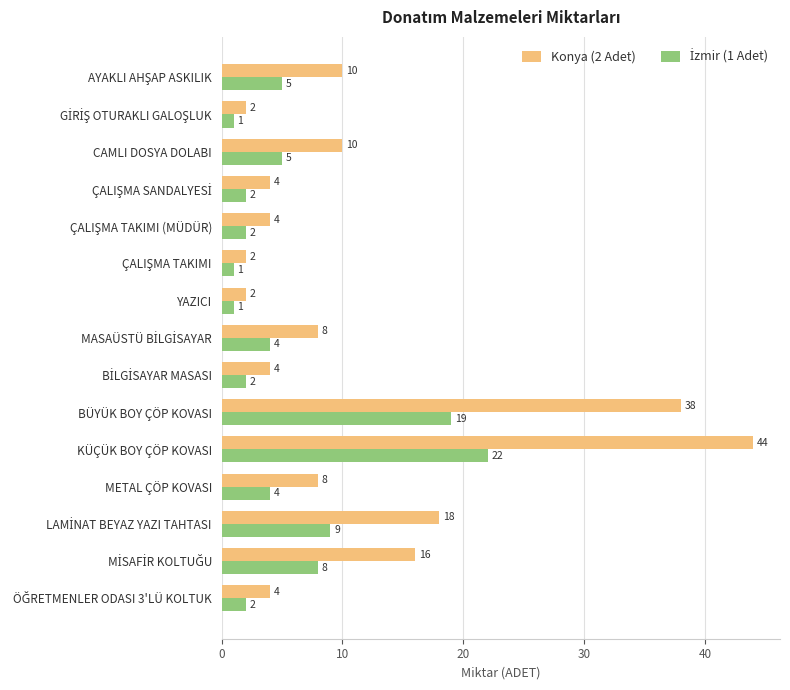

What is the highest value of the Konya (2 Adet) series?

44